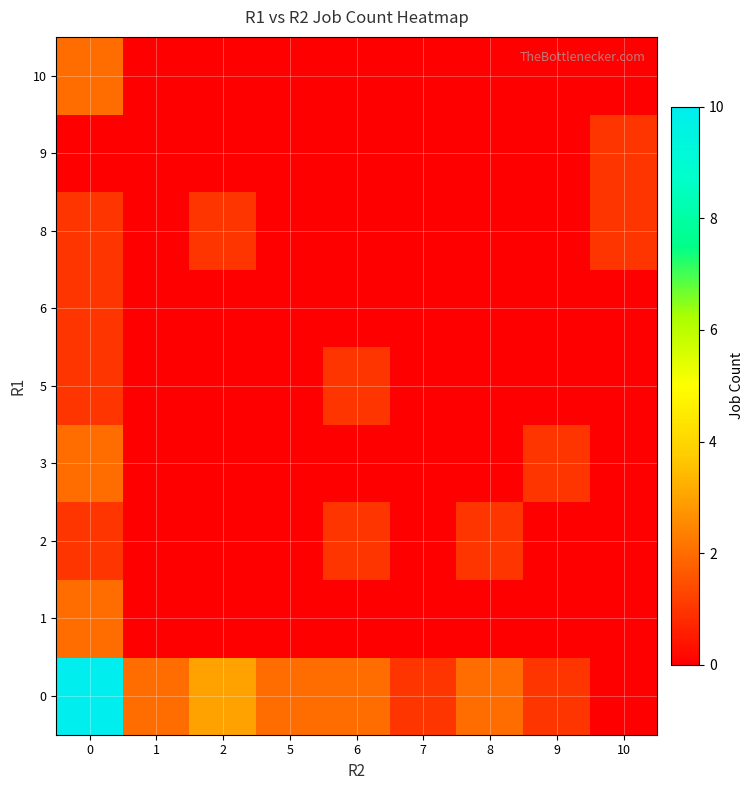

How many series are shown in this chart?

9